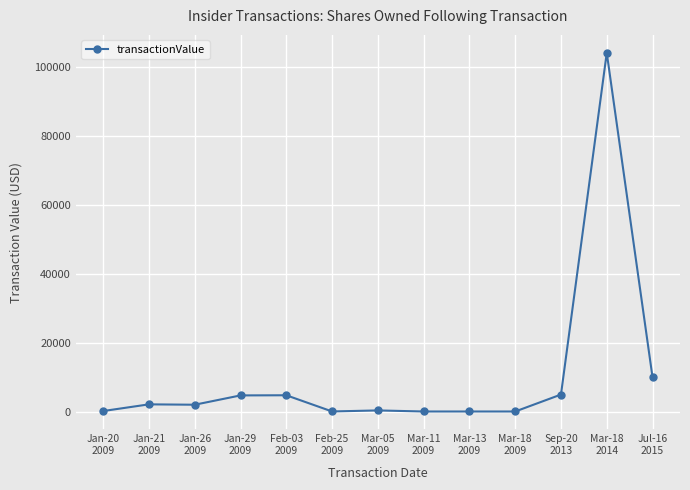

What is the difference between the maximum and minimum values?

103910